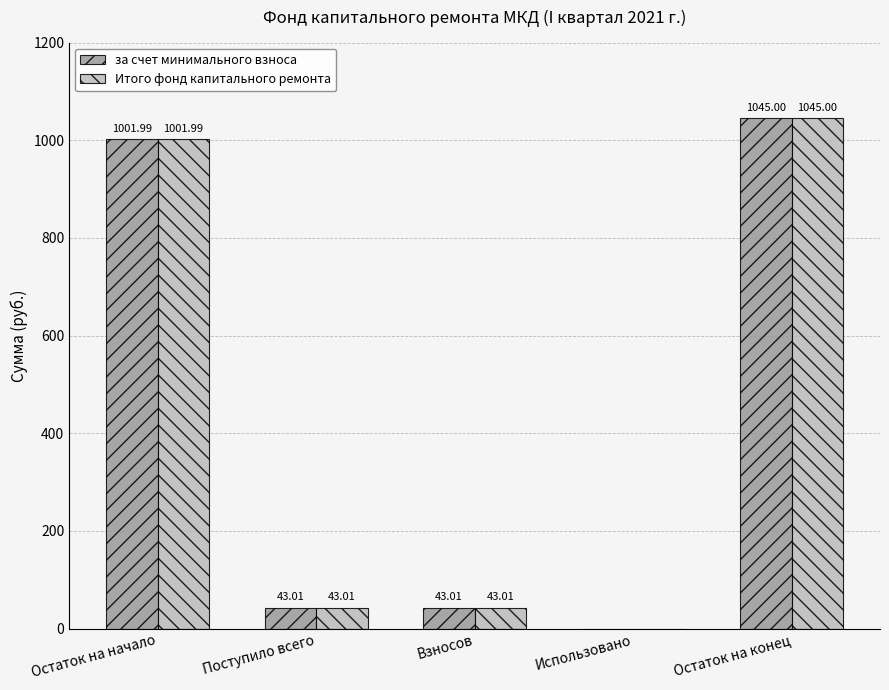

Count the number of data series in this chart.

2